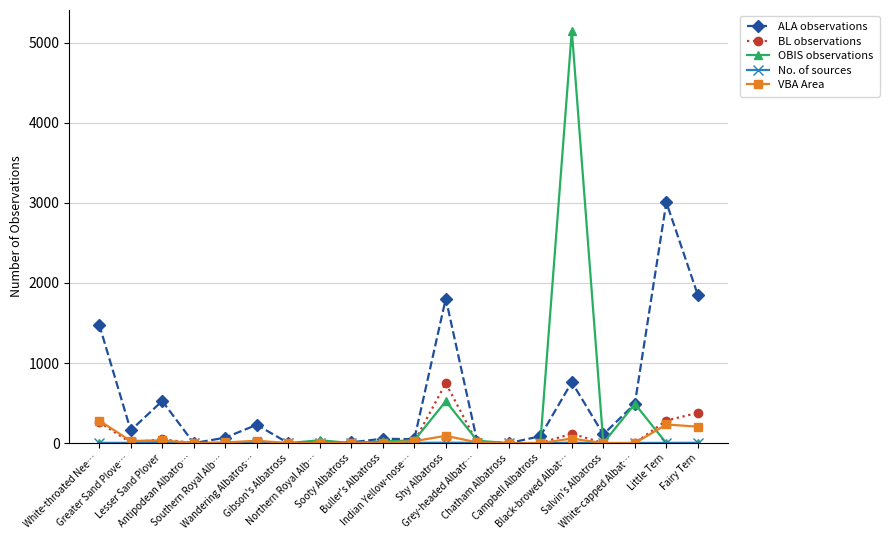

Read the BL observations value at Black-browed Albat….

118.0